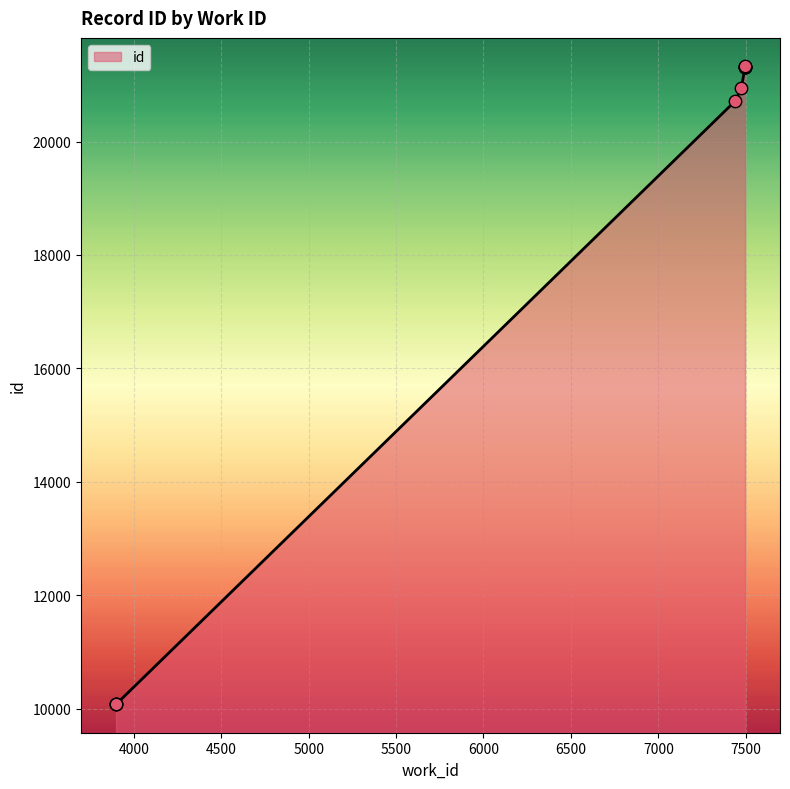

What is the change in value from 7475 to 7496?

+362